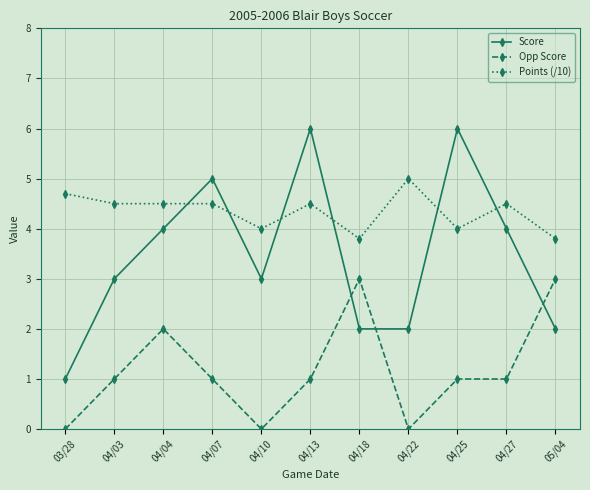

What is the label of the 10th point from the right?

04/03